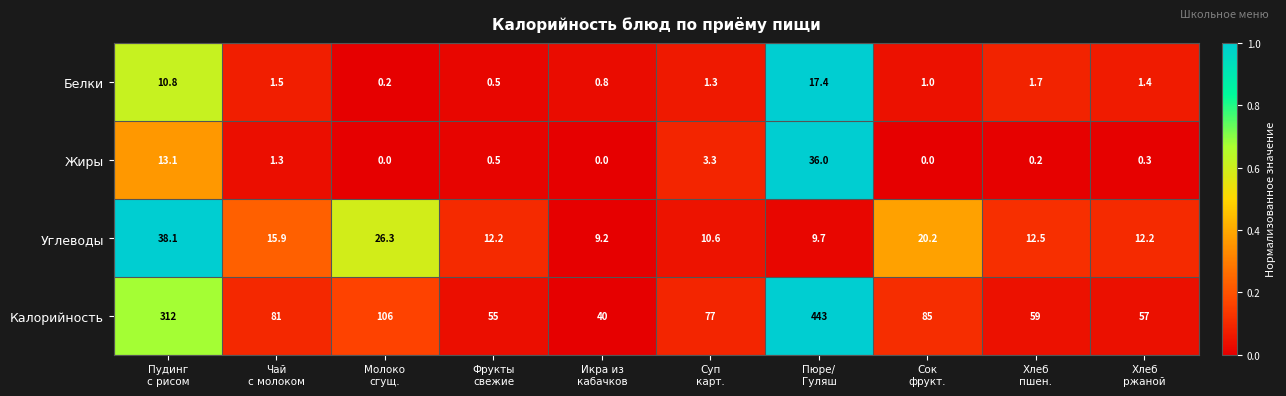

How many distinct data groups are displayed?

4